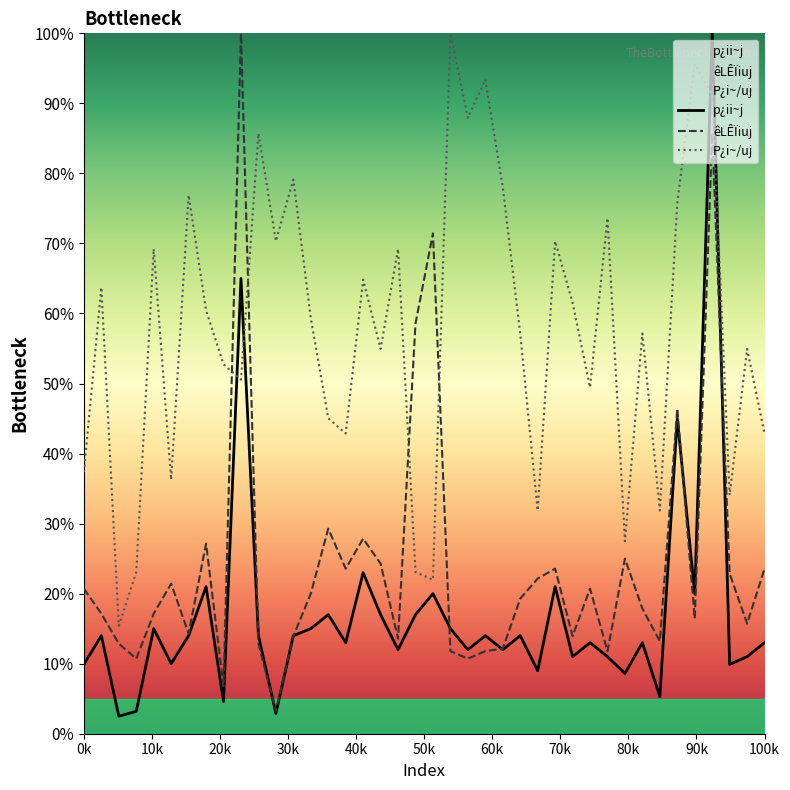

After their last crossing, which series has the higher values: êLÊÏiuj or P¿i~/uj?

P¿i~/uj